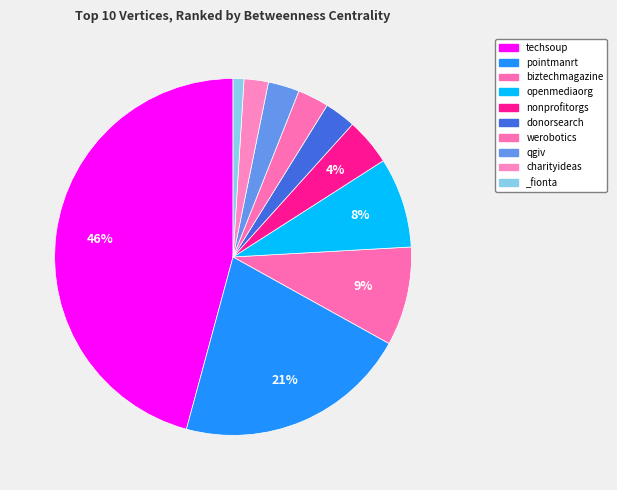

What percentage do donorsearch and openmediaorg together represent?

11.0%